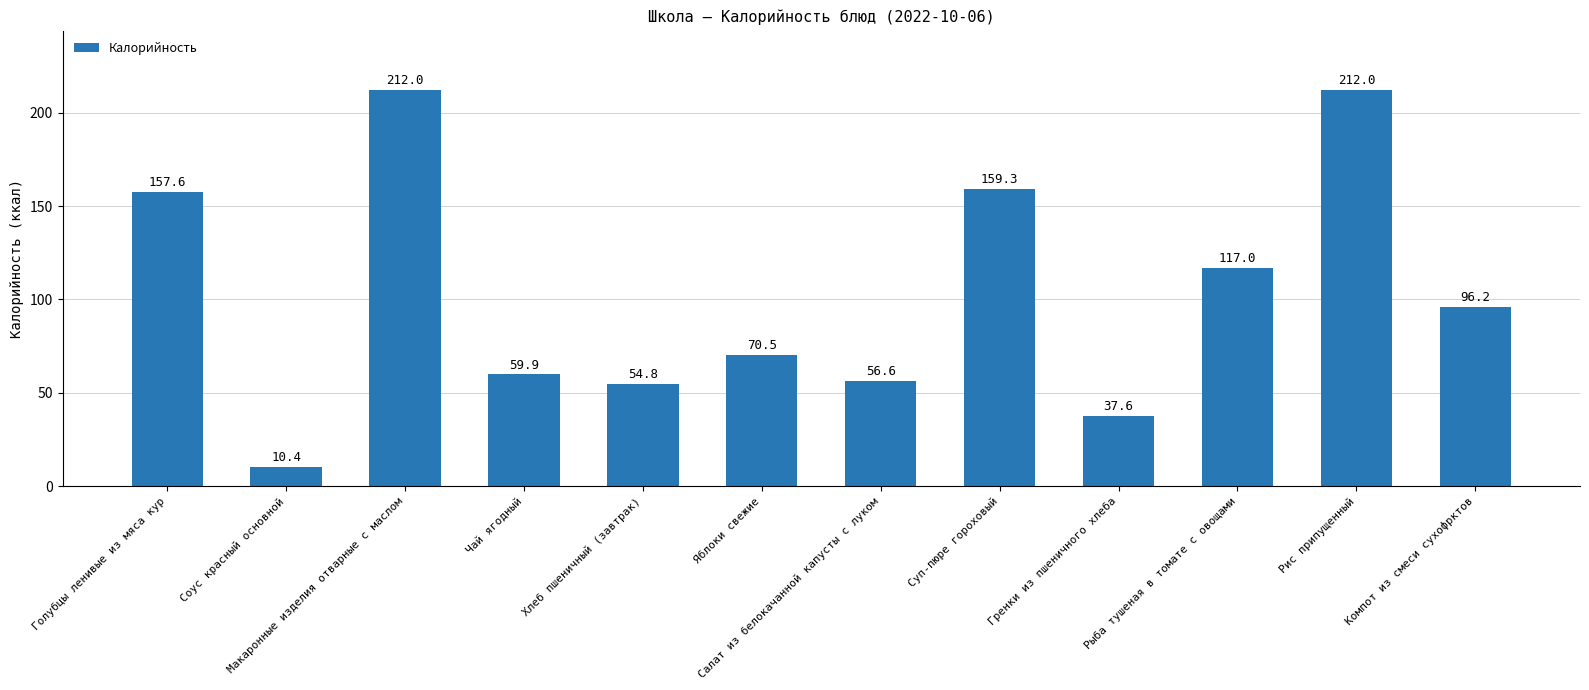

What is the difference between the second highest and second lowest values?

174.4